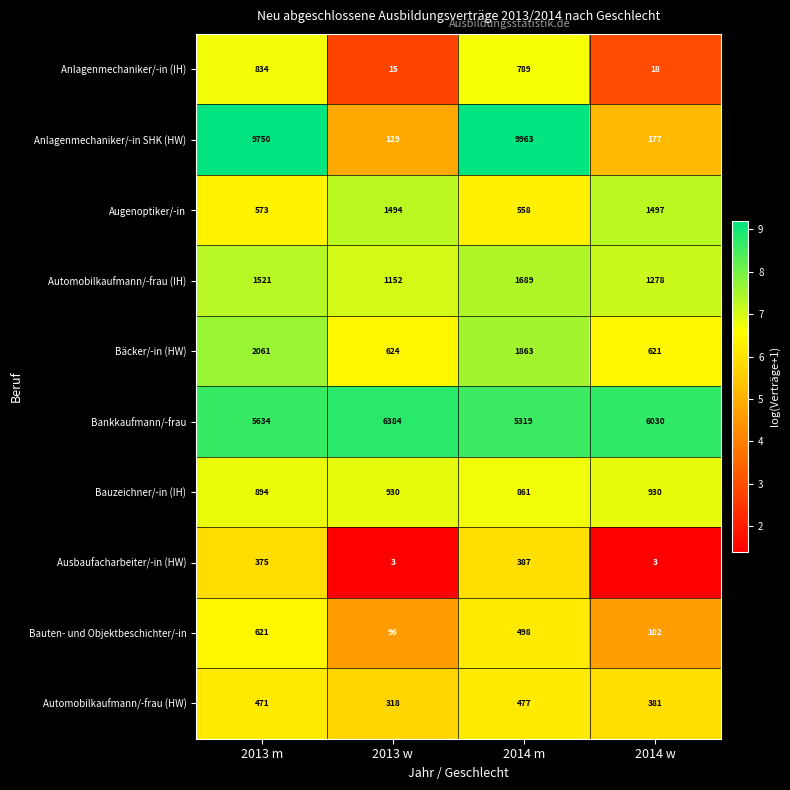

What value does the Bauten- und Objektbeschichter/-in series have at 2014 w, to the nearest 100?

100